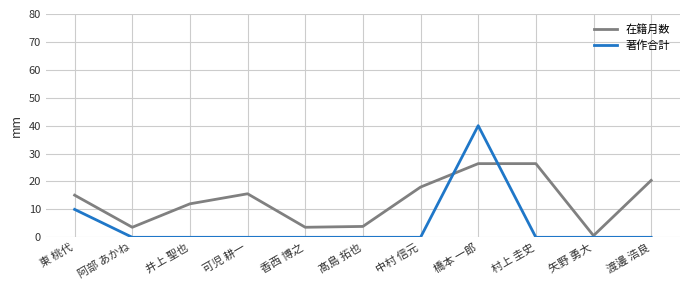

Which series changed the most between 可児 耕一 and 中村 信元?

在籍月数